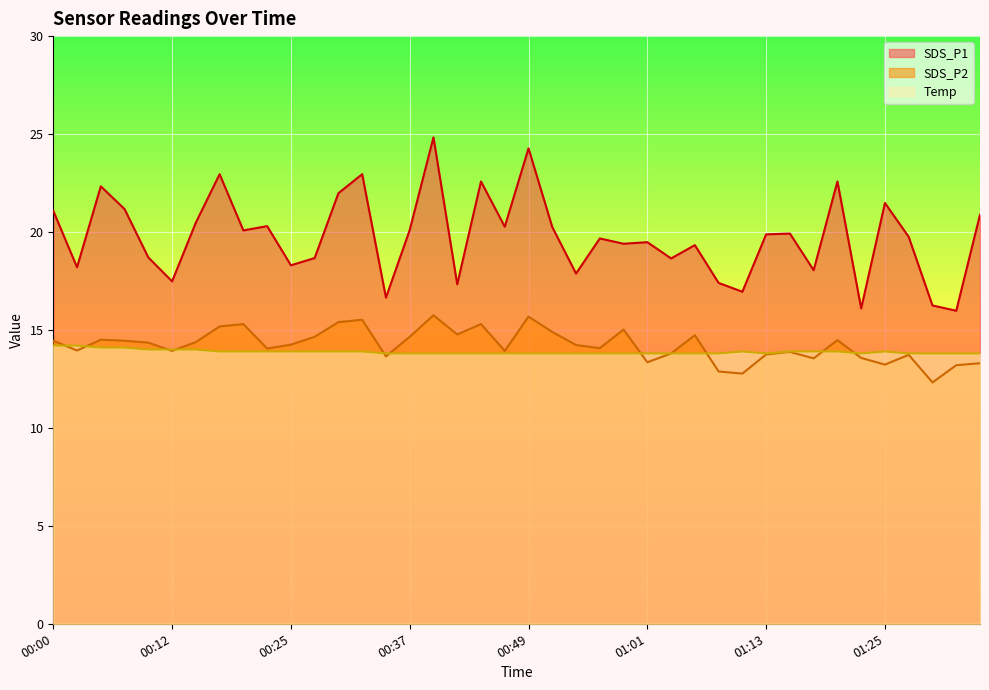

How many values in the SDS_P1 series are below 19?

15